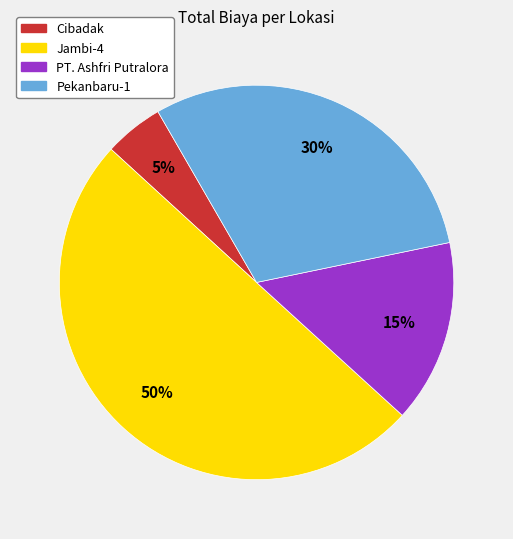

Do Jambi-4 and Pekanbaru-1 together represent more than half of the pie?

Yes